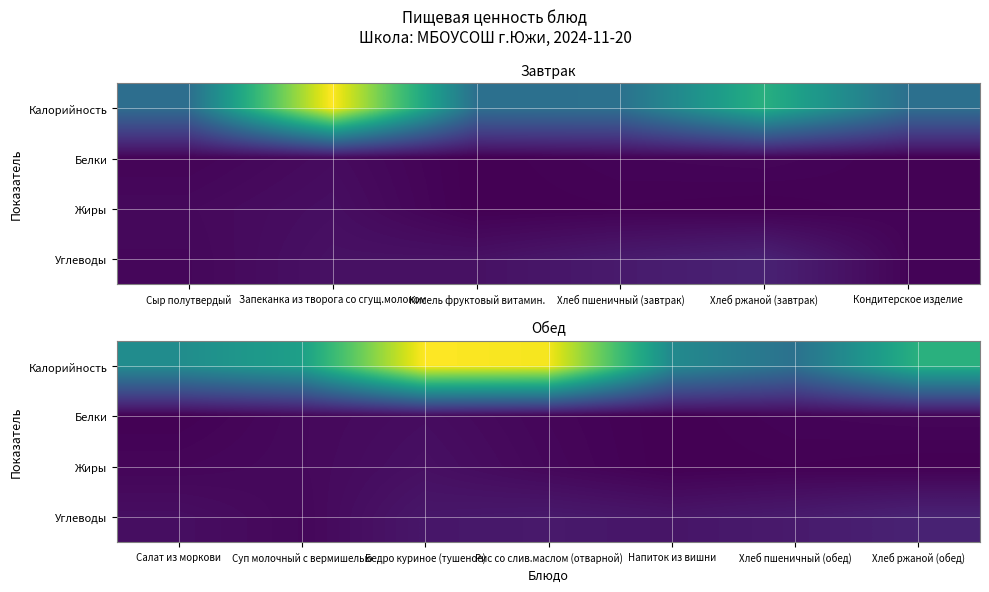

Which series has the widest spread of values?

Калорийность